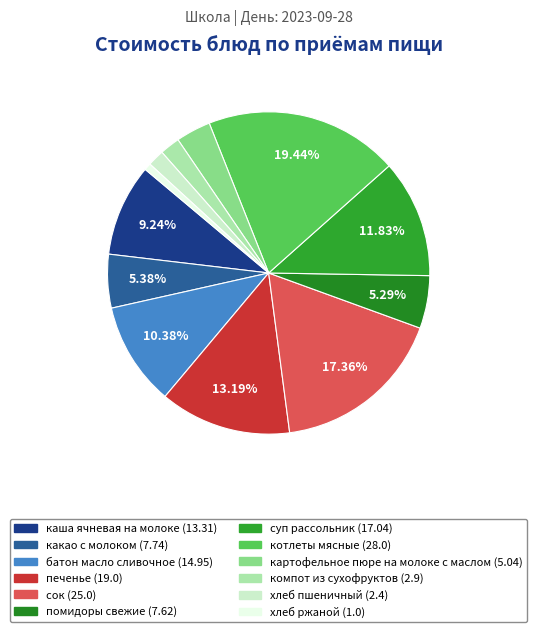

Between каша ячневая на молоке and печенье, which is larger?

печенье